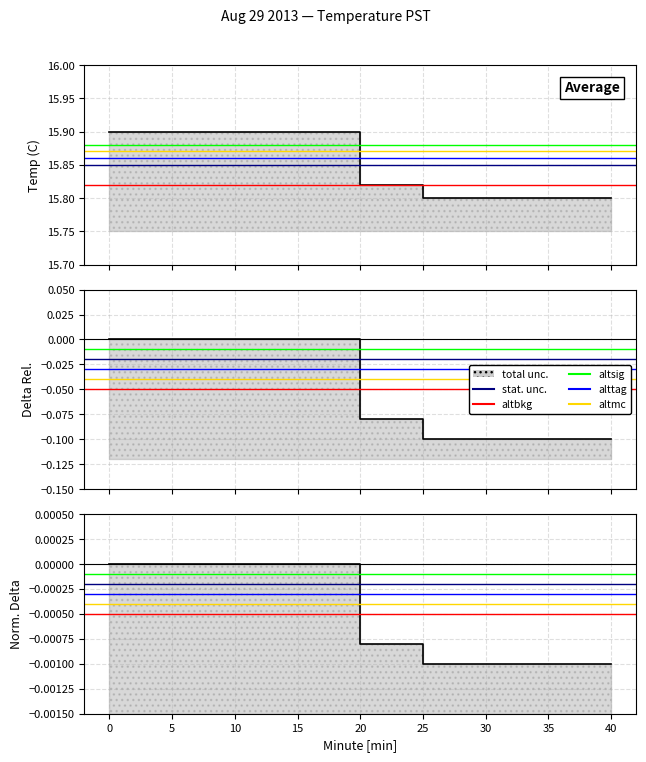

What is the sum of the delta values at 31 and 21?

-0.2